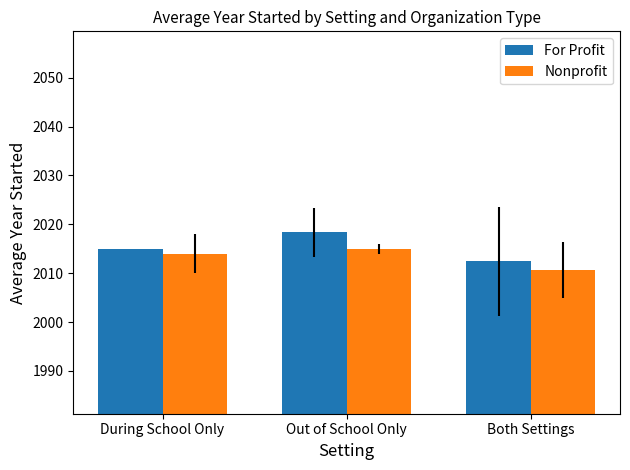

Count the number of data series in this chart.

2